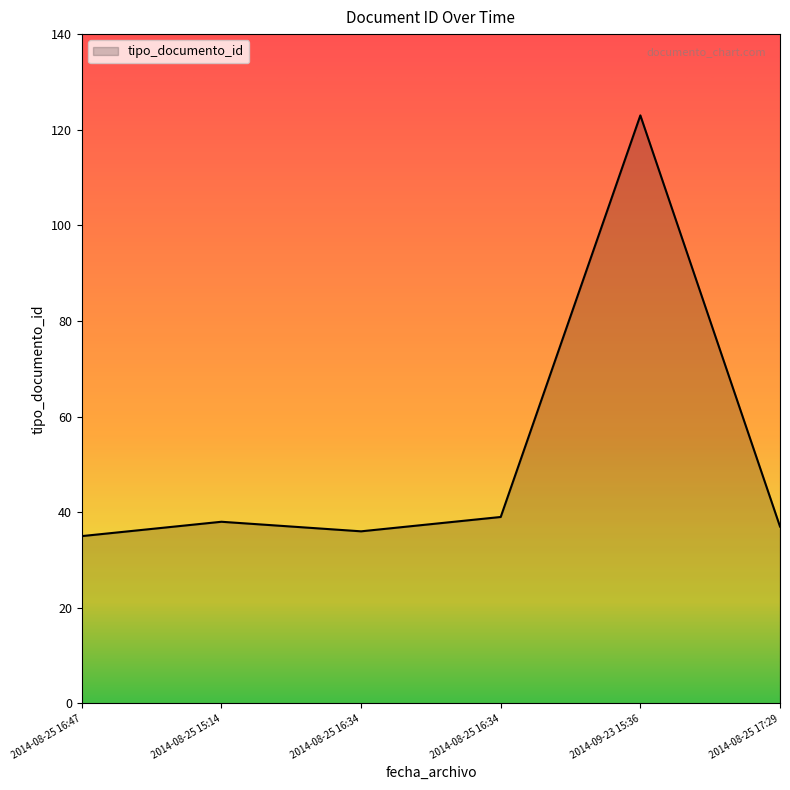

What is the difference between the values at 2014-08-25 16:47 and 2014-08-25 17:29?

2